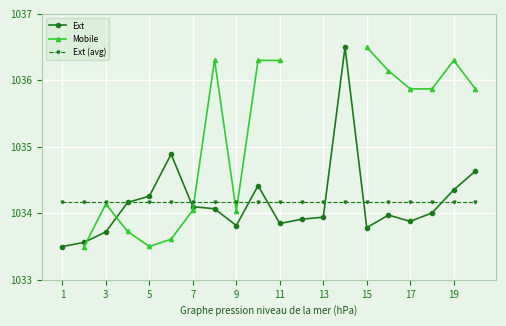

What is the maximum value for Ext (avg)?

1034.2